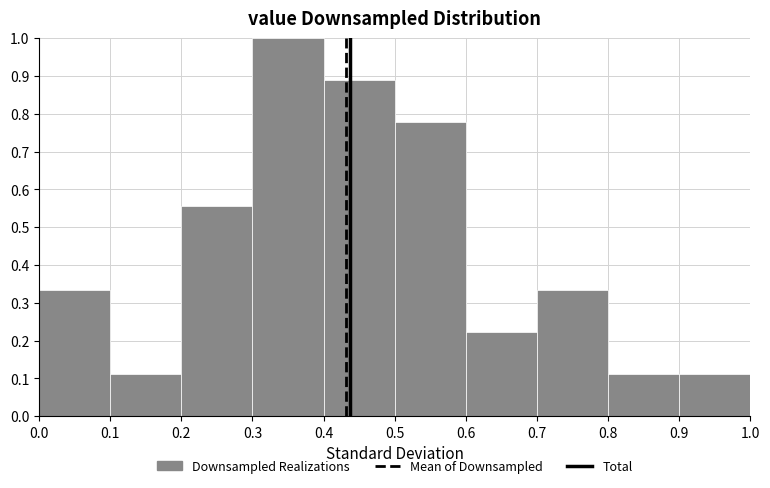

Reading left to right, transcribe this chart: for each bar, give the range it covers on the x-axis and its height. The values are not printed on the chart, so give them approximately, as read against the axis.

0.0 to 0.1: 0.33
0.1 to 0.2: 0.11
0.2 to 0.3: 0.56
0.3 to 0.4: 1.00
0.4 to 0.5: 0.89
0.5 to 0.6: 0.78
0.6 to 0.7: 0.22
0.7 to 0.8: 0.33
0.8 to 0.9: 0.11
0.9 to 1.0: 0.11